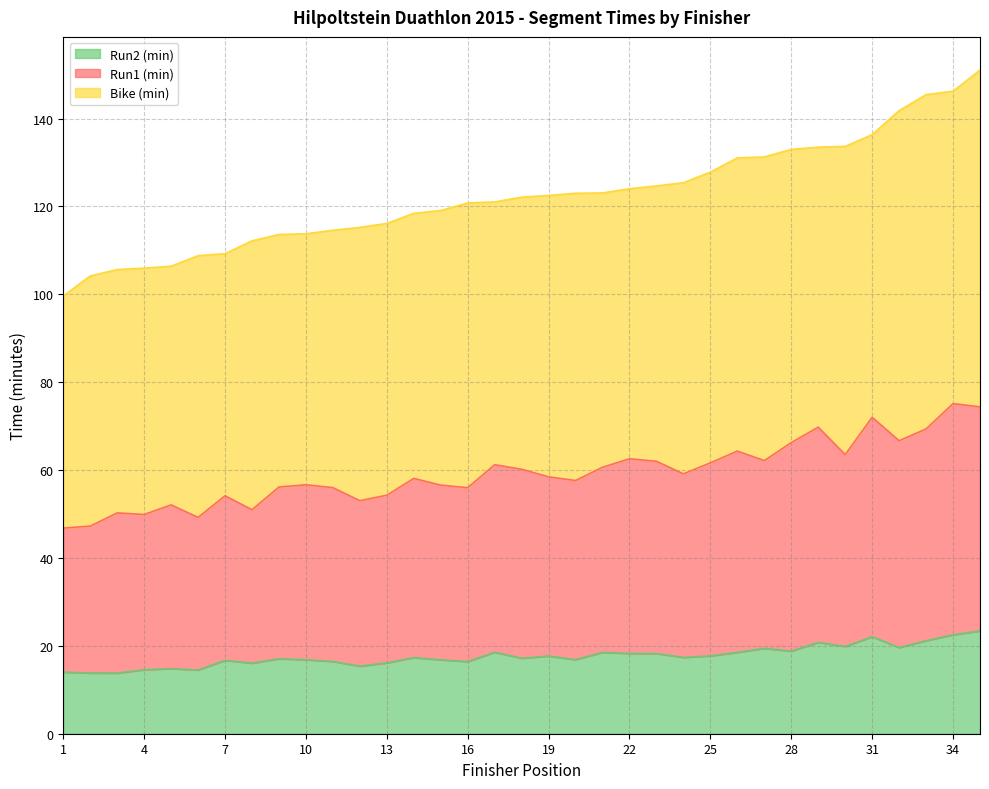

The Run2 (min) series shows 17.2 at 18. True or false?

True